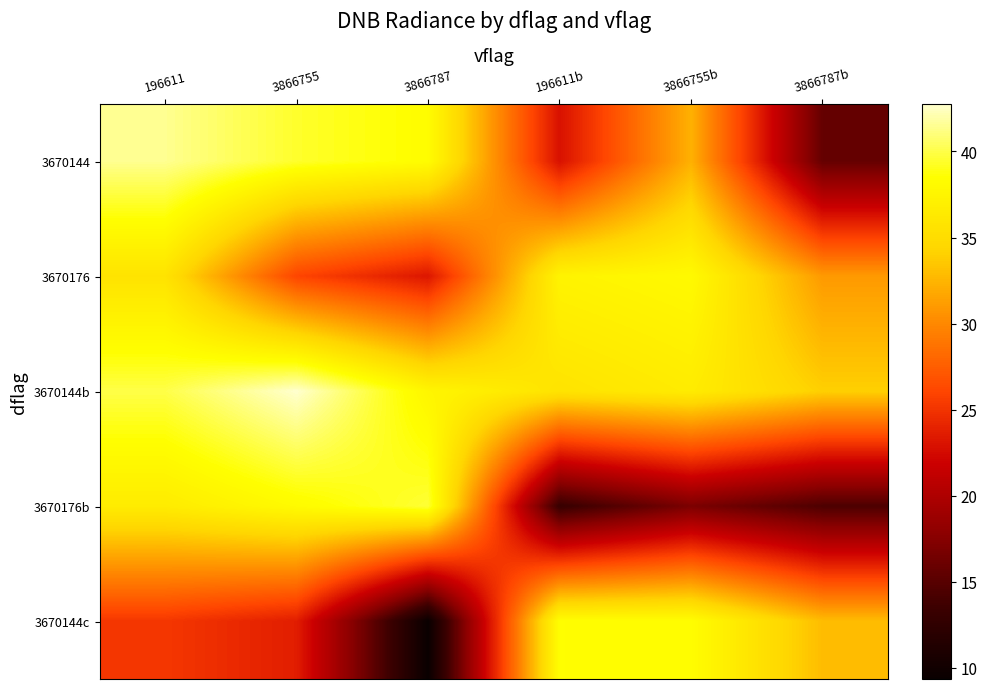

Reading right to left, list all the values displayed in this chart.

3670144: 3866787b=15.7	3866755b=32.3	196611b=22.9	3866787=38.3	3866755=39.4	196611=41.5
3670176: 3866787b=31.0	3866755b=38.0	196611b=37.4	3866787=23.2	3866755=26.1	196611=35.7
3670144b: 3866787b=34.0	3866755b=36.6	196611b=35.7	3866787=37.6	3866755=42.7	196611=40.0
3670176b: 3866787b=14.5	3866755b=16.9	196611b=13.1	3866787=39.6	3866755=38.1	196611=36.6
3670144c: 3866787b=32.9	3866755b=38.4	196611b=38.4	3866787=9.4	3866755=23.7	196611=25.2